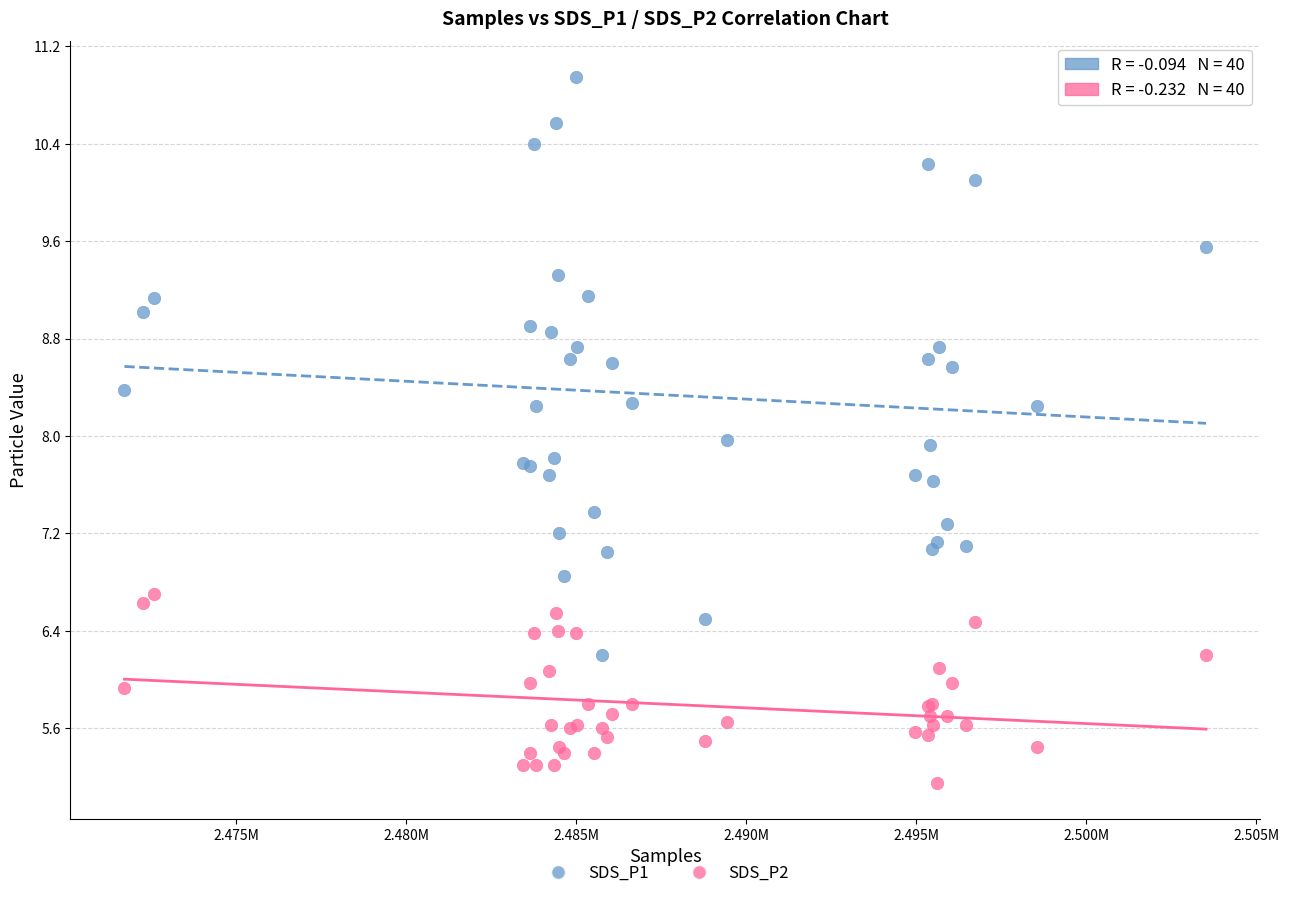

In the SDS_P2 series, what Y value is closest to 5?

5.2